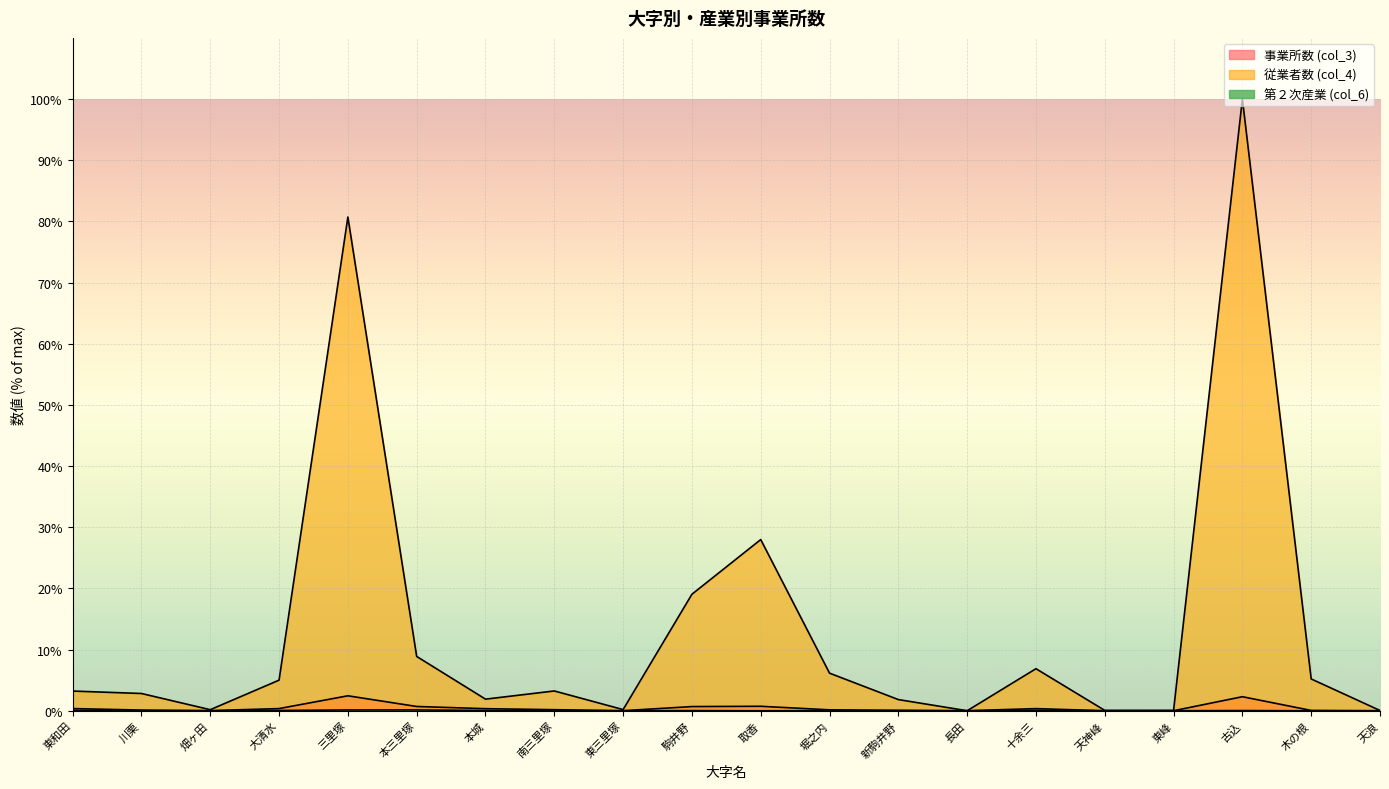

Is the value of 従業者数 (col_4) at 東和田 greater than the value of 事業所数 (col_3) at 天神峰?

Yes